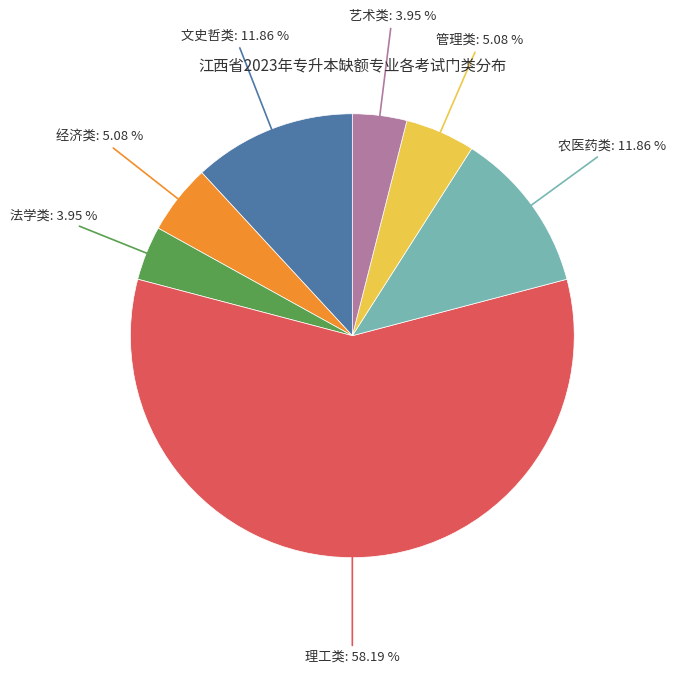

Is there any slice that represents more than half of the pie?

Yes